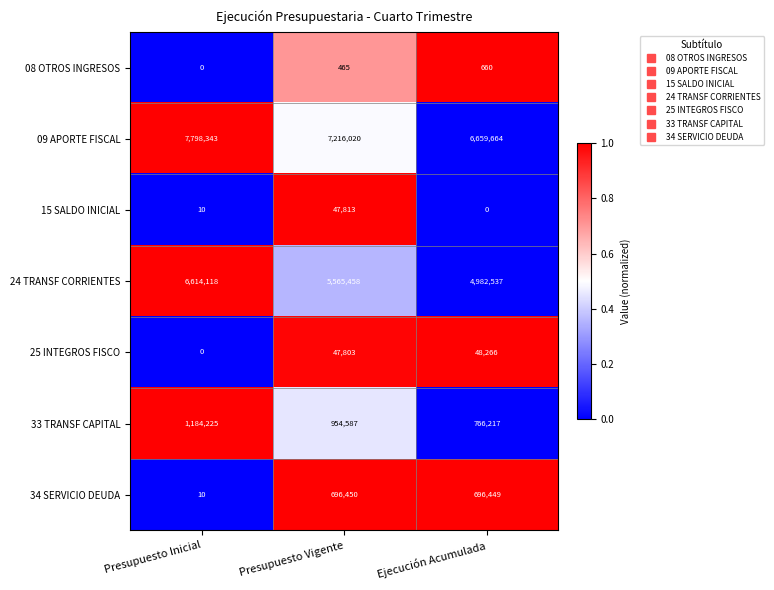

Rank the series by their maximum value, from lowest to highest.

08 OTROS INGRESOS, 15 SALDO INICIAL, 25 INTEGROS FISCO, 34 SERVICIO DEUDA, 33 TRANSF CAPITAL, 24 TRANSF CORRIENTES, 09 APORTE FISCAL